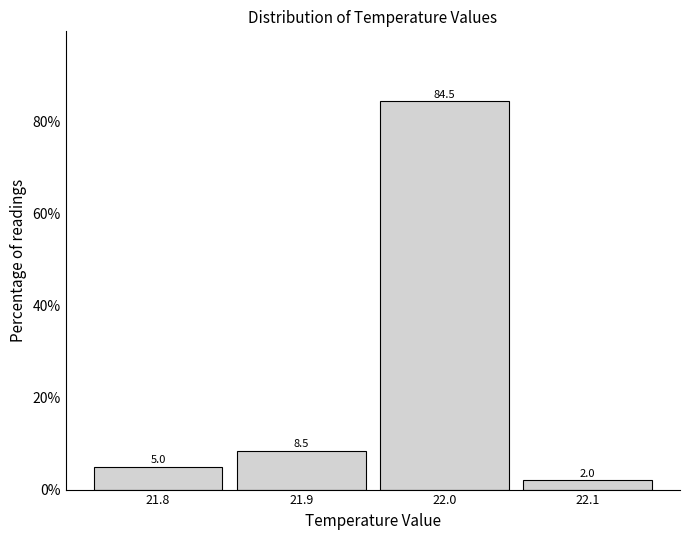

Reading left to right, transcribe all the data shown in this chart.

5.0	8.5	84.5	2.0